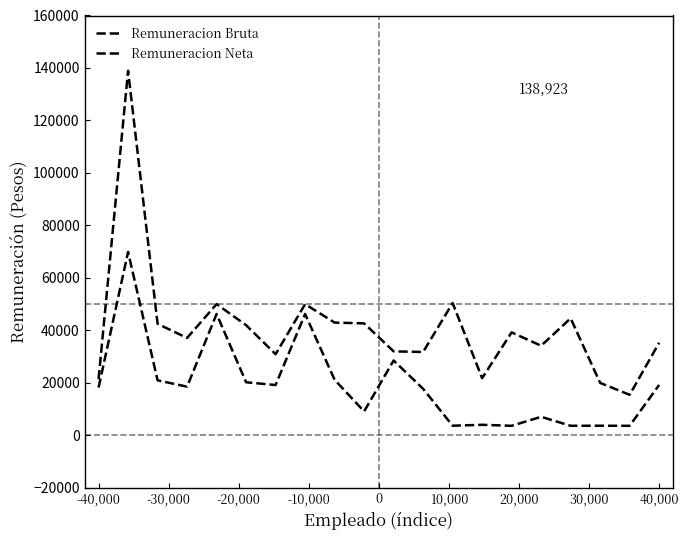

True or false: Remuneracion Neta has more than 1 interior local peaks.

True